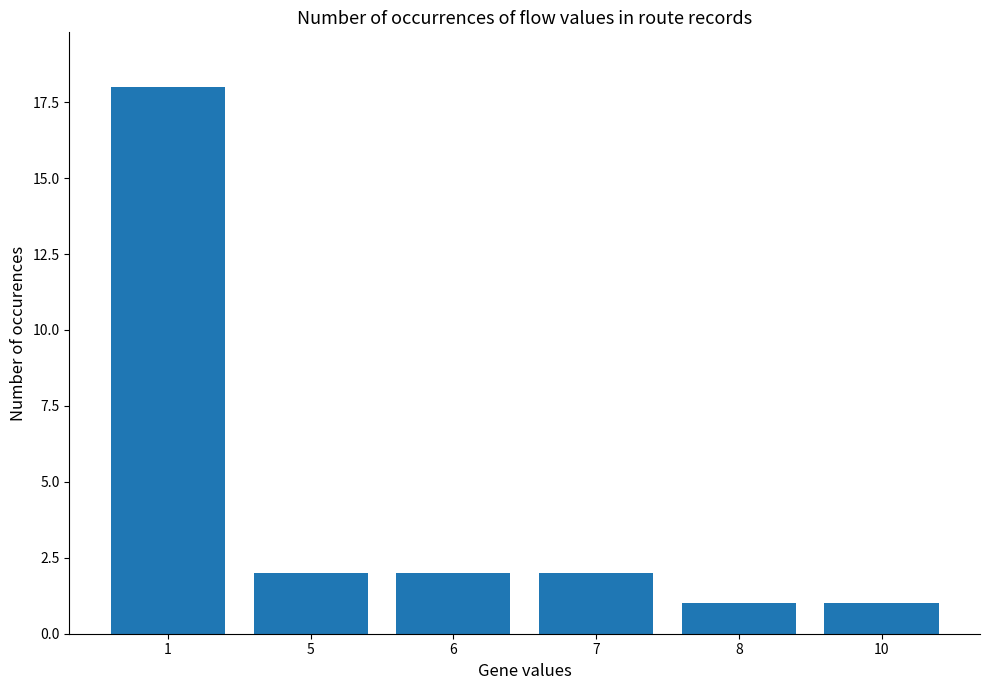

What is the value of the 5th bar from the left?

1